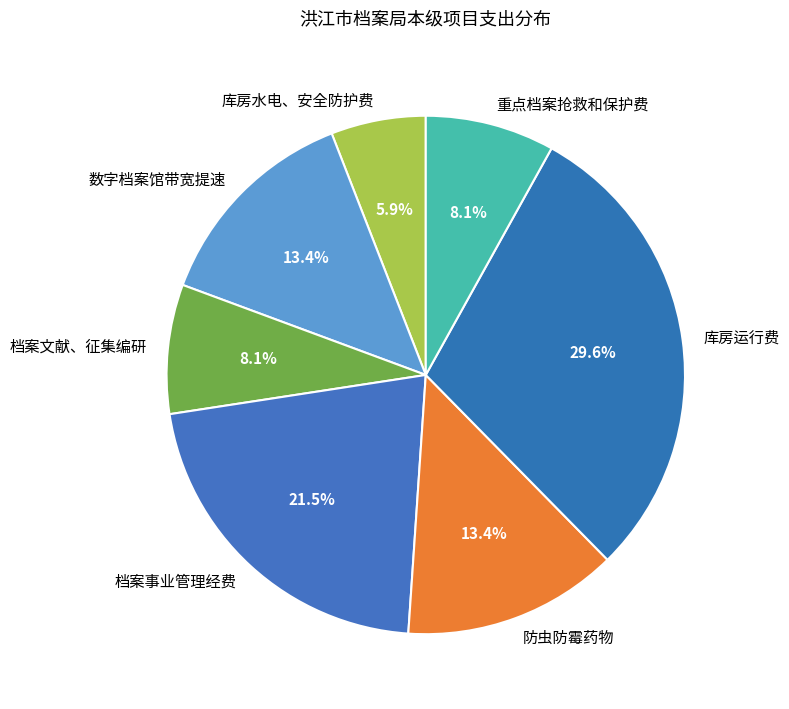

True or false: 数字档案馆带宽提速 accounts for 8% of the total.

False